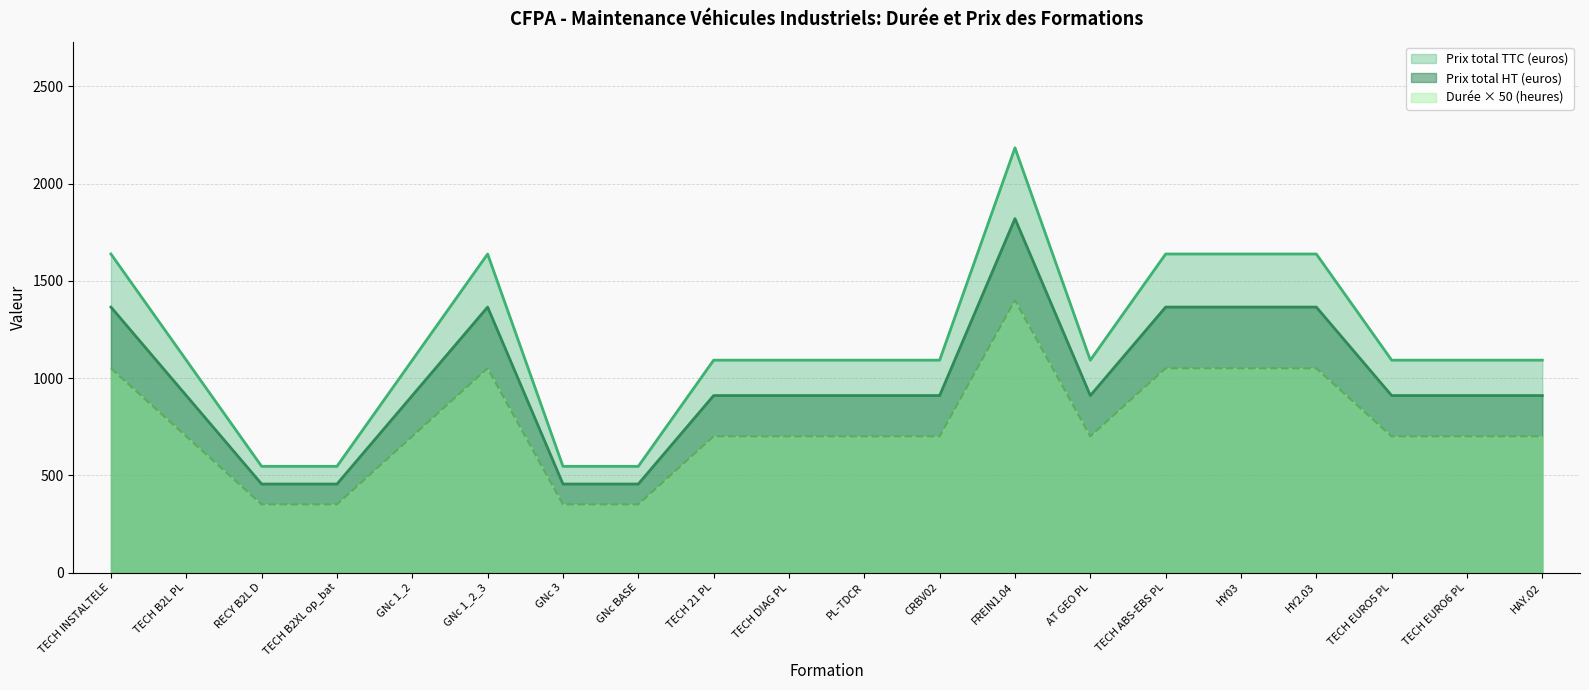

Rank the series by their average value, from lowest to highest.

Durée × 50 (heures), Prix total HT (euros), Prix total TTC (euros)